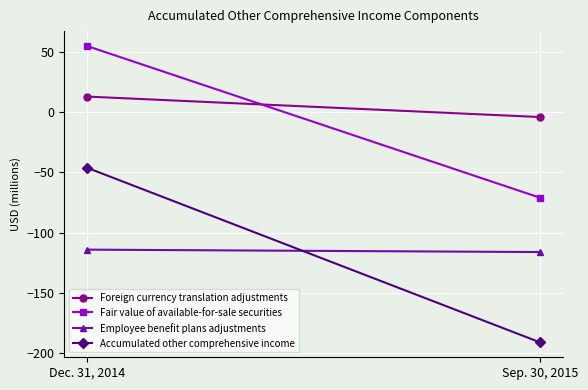

How many lines are shown in the chart?

4